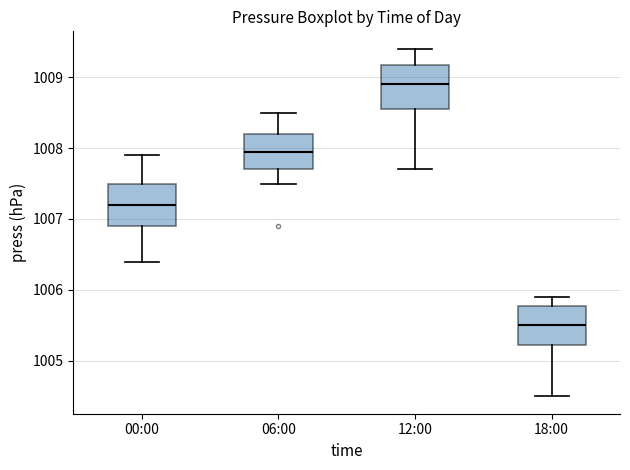

Reading left to right, transcribe this box plot: for each box, give where its median line is, the range the box spans, and where its two whiskers end, as read against the y-axis. The values are not printed on the chart, so give them approximately, as read against the axis.

00:00: median 1007.2, box 1006.9 to 1007.5, whiskers 1006.4 to 1007.9
06:00: median 1008.0, box 1007.7 to 1008.2, whiskers 1007.5 to 1008.5
12:00: median 1008.9, box 1008.6 to 1009.2, whiskers 1007.7 to 1009.4
18:00: median 1005.5, box 1005.2 to 1005.8, whiskers 1004.5 to 1005.9